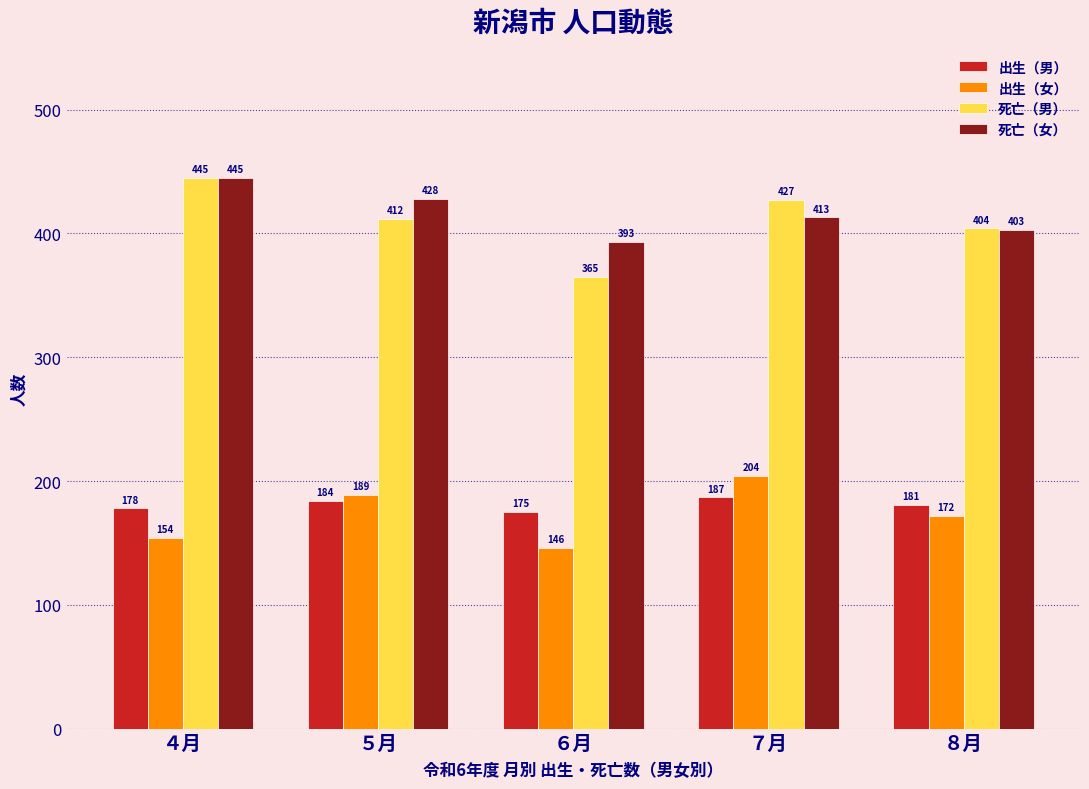

Reading left to right, list all the values displayed in this chart.

出生（男）: ４月=178	５月=184	６月=175	７月=187	８月=181
出生（女）: ４月=154	５月=189	６月=146	７月=204	８月=172
死亡（男）: ４月=445	５月=412	６月=365	７月=427	８月=404
死亡（女）: ４月=445	５月=428	６月=393	７月=413	８月=403